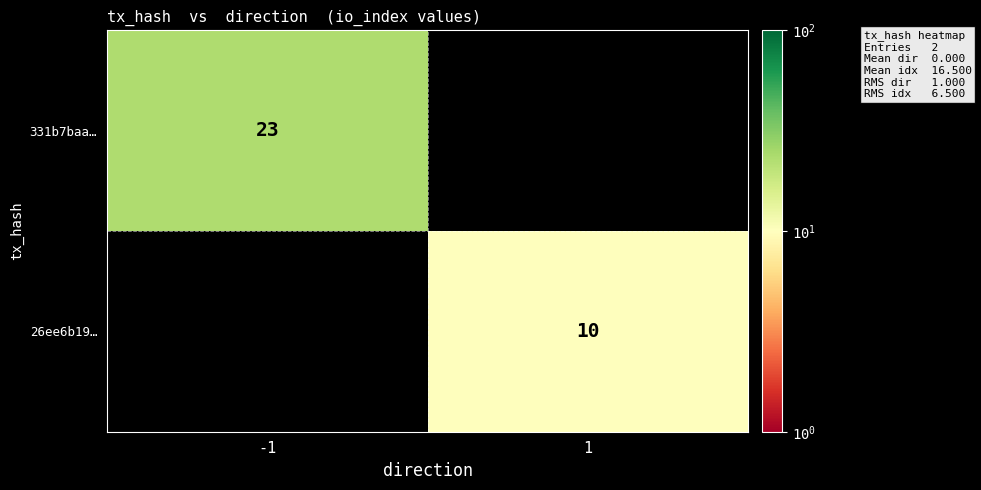

The 26ee6b19… series shows 13 at 1. True or false?

False